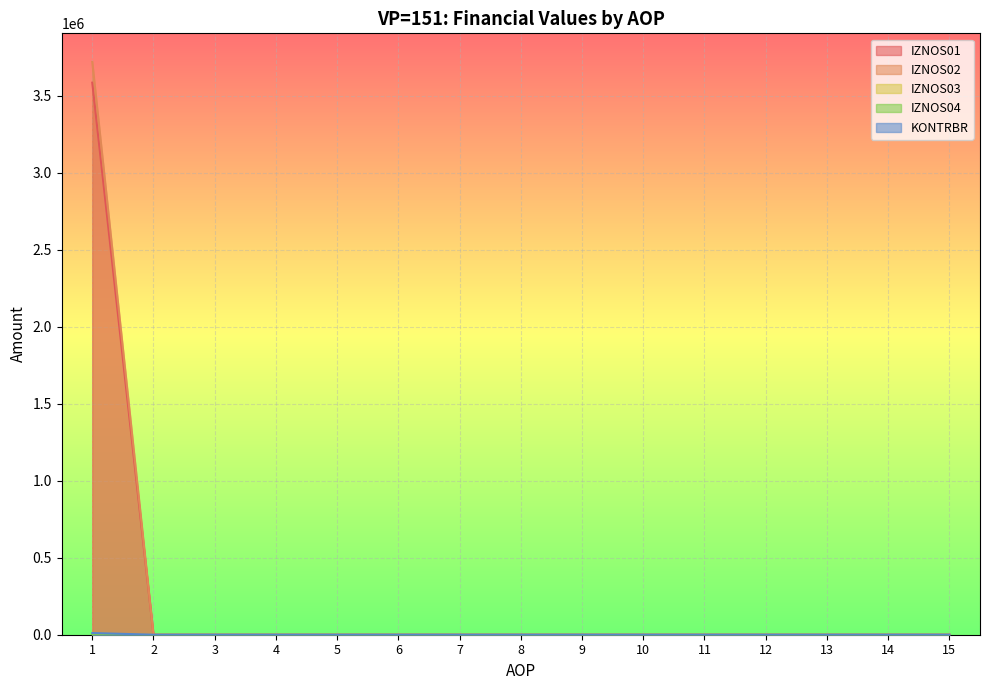

True or false: IZNOS01 has a value of -1172137.5 at 7.

False